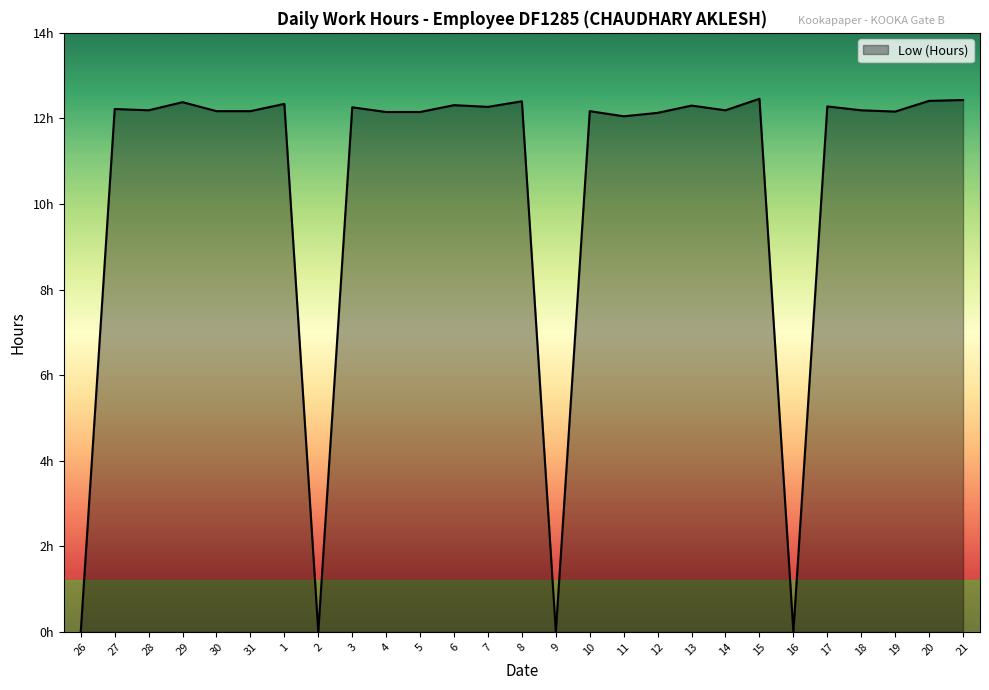

True or false: the data has more than 0 interior local peaks.

True